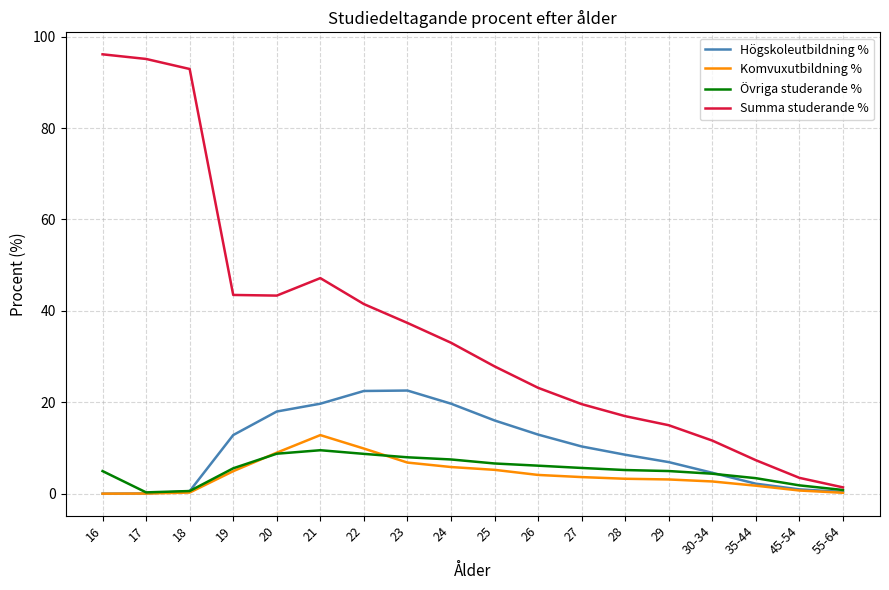

Which series has the largest range (max minus min)?

Summa studerande %